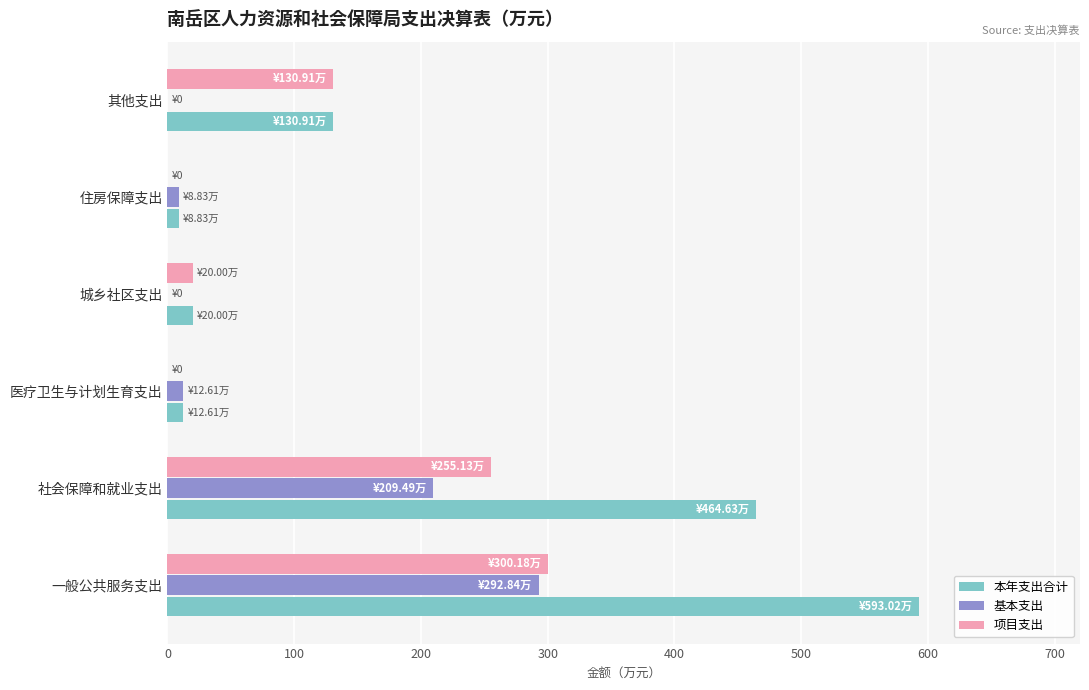

The value of 本年支出合计 at 其他支出 is 194.9. True or false?

False